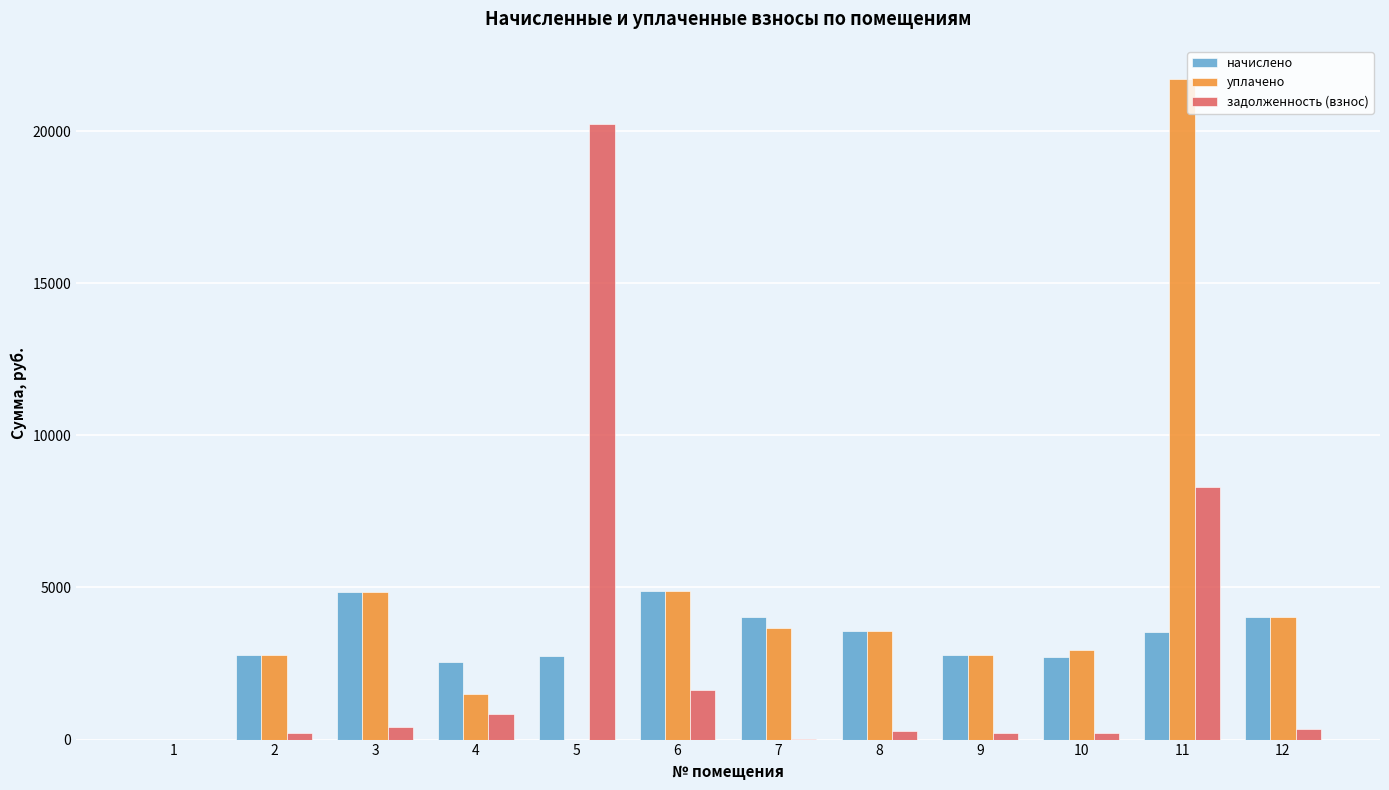

Are the bars grouped side by side (vs. stacked)?

Yes